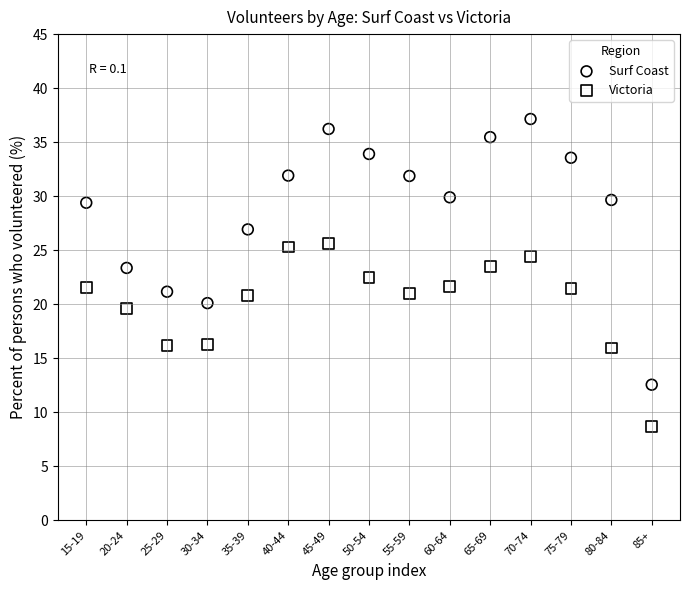

Which series has the largest Y range (max minus min)?

Surf Coast